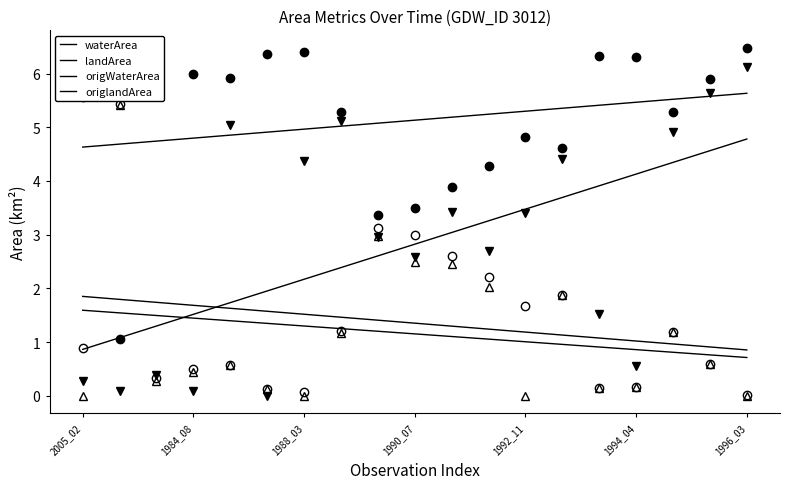

Reading right to left, list all the values displayed in this chart.

waterArea: 1996_03=6.5	1995_04=5.9	1994_08=5.3	1994_04=6.3	1994_03=6.3	1993_04=4.6	1992_11=4.8	1991_06=4.3	1991_04=3.9	1990_07=3.5	1990_04=3.4	1989_06=5.3	1988_03=6.4	1986_09=6.4	1985_07=5.9	1984_08=6.0	1984_07=6.2	1984_06=1.1	2005_02=5.6
landArea: 1996_03=0.0	1995_04=0.6	1994_08=1.2	1994_04=0.2	1994_03=0.1	1993_04=1.9	1992_11=1.7	1991_06=2.2	1991_04=2.6	1990_07=3.0	1990_04=3.1	1989_06=1.2	1988_03=0.1	1986_09=0.1	1985_07=0.6	1984_08=0.5	1984_07=0.3	1984_06=5.4	2005_02=0.9
origWaterArea: 1996_03=6.1	1995_04=5.6	1994_08=4.9	1994_04=0.6	1994_03=1.5	1993_04=4.4	1992_11=3.4	1991_06=2.7	1991_04=3.4	1990_07=2.6	1990_04=3.0	1989_06=5.1	1988_03=4.4	1986_09=0.0	1985_07=5.0	1984_08=0.1	1984_07=0.4	1984_06=0.1	2005_02=0.3
origlandArea: 1996_03=0.0	1995_04=0.6	1994_08=1.2	1994_04=0.2	1994_03=0.1	1993_04=1.9	1992_11=0.0	1991_06=2.0	1991_04=2.5	1990_07=2.5	1990_04=3.0	1989_06=1.2	1988_03=0.0	1986_09=0.1	1985_07=0.6	1984_08=0.5	1984_07=0.3	1984_06=5.4	2005_02=0.0